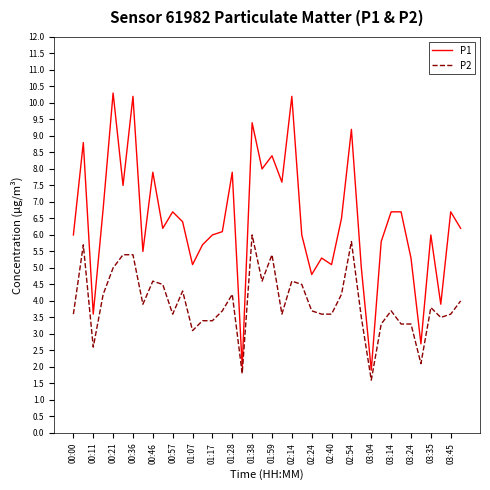

Which series has the largest range (max minus min)?

P1